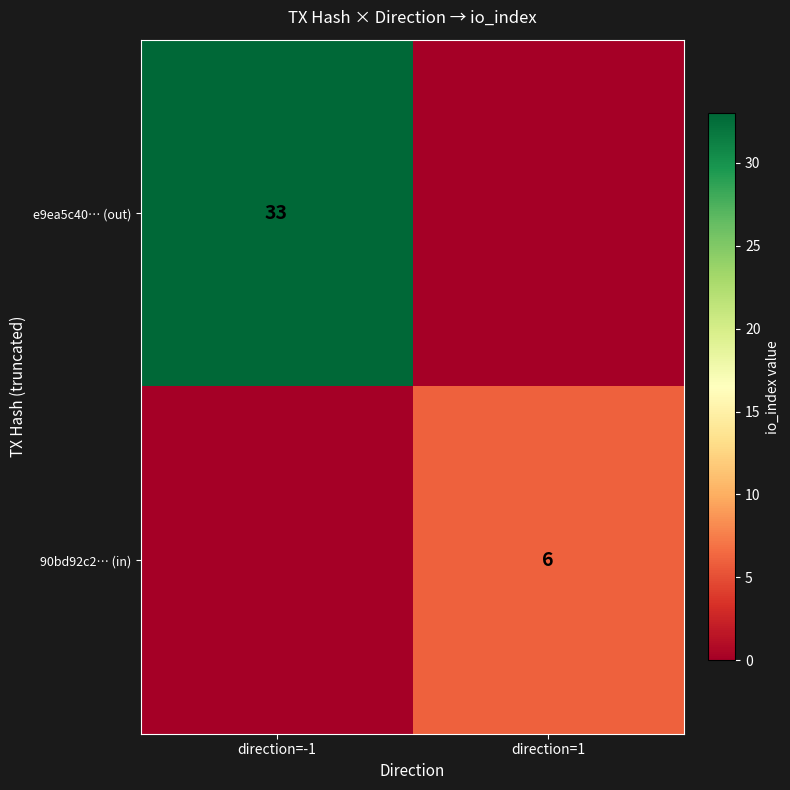

What is the maximum value shown in the chart?

33